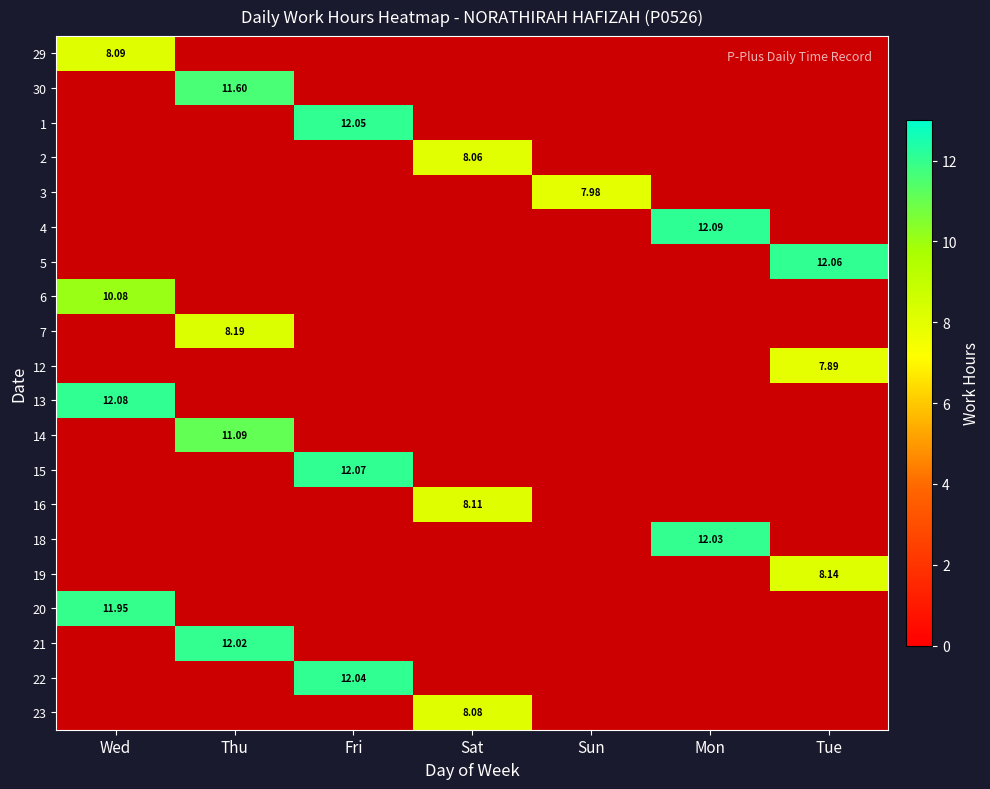

Which label corresponds to the largest value in the chart?

Mon